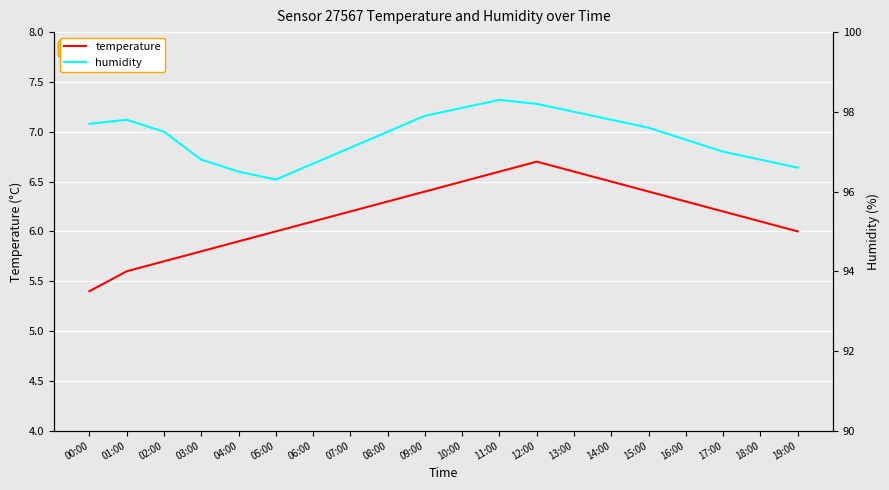

Which series has the widest spread of values?

humidity